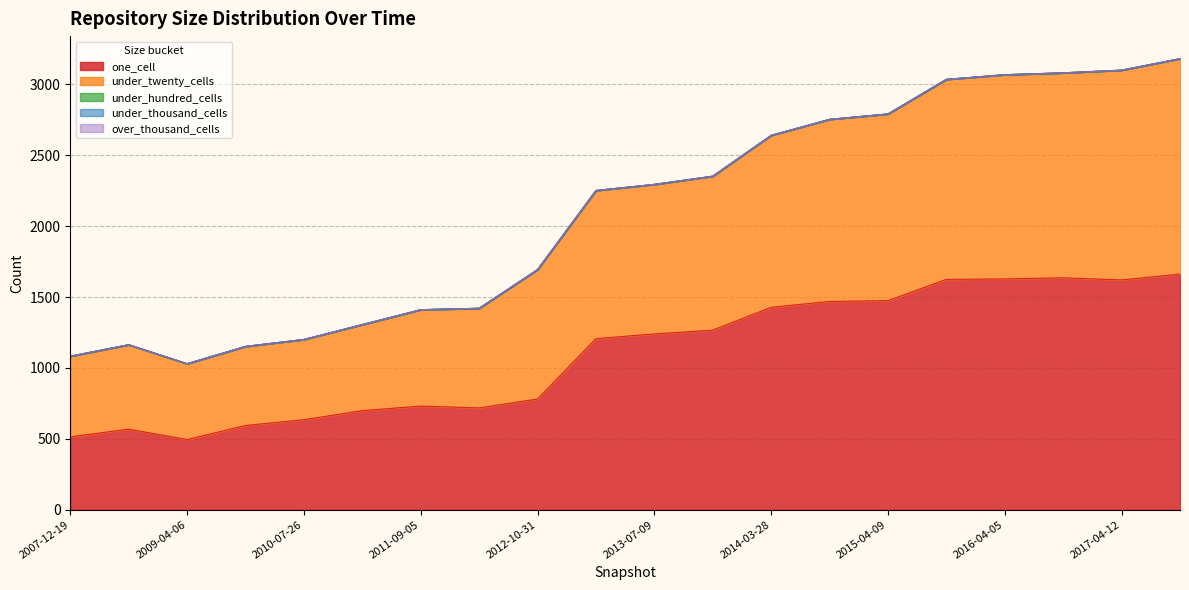

Which series has the largest total across all categories?

one_cell